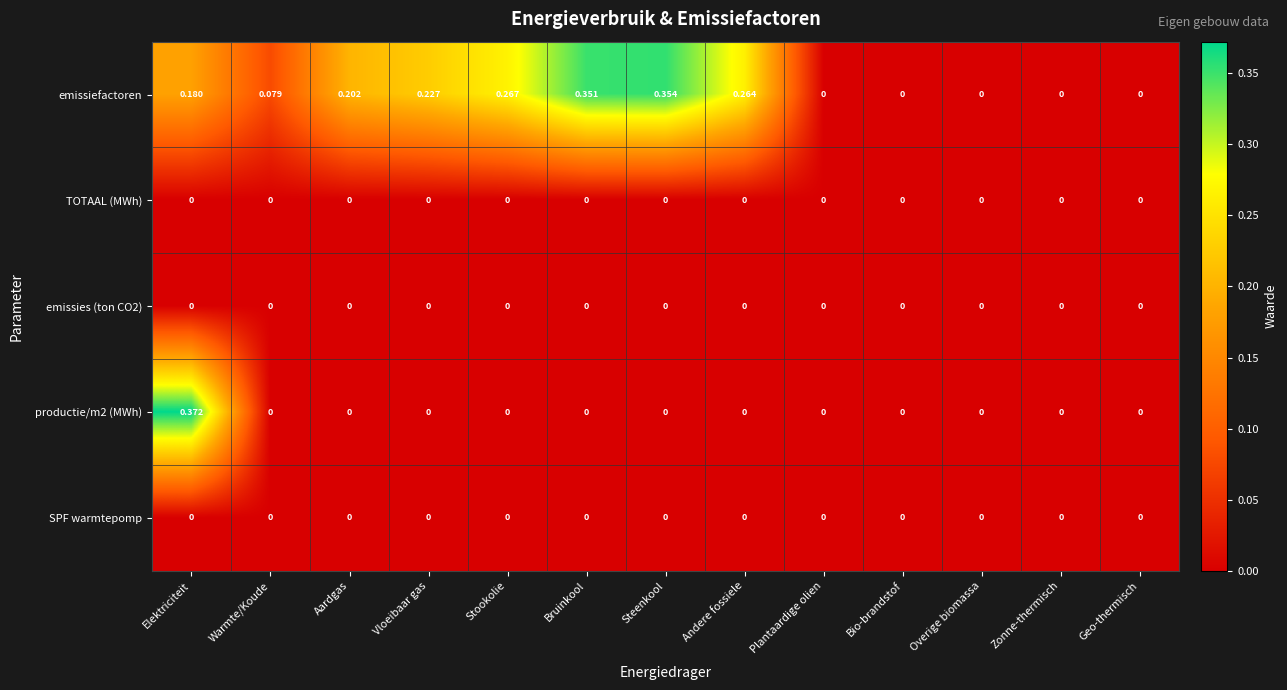

Between Warmte/Koude and Geo-thermisch, which series saw the biggest shift?

emissiefactoren